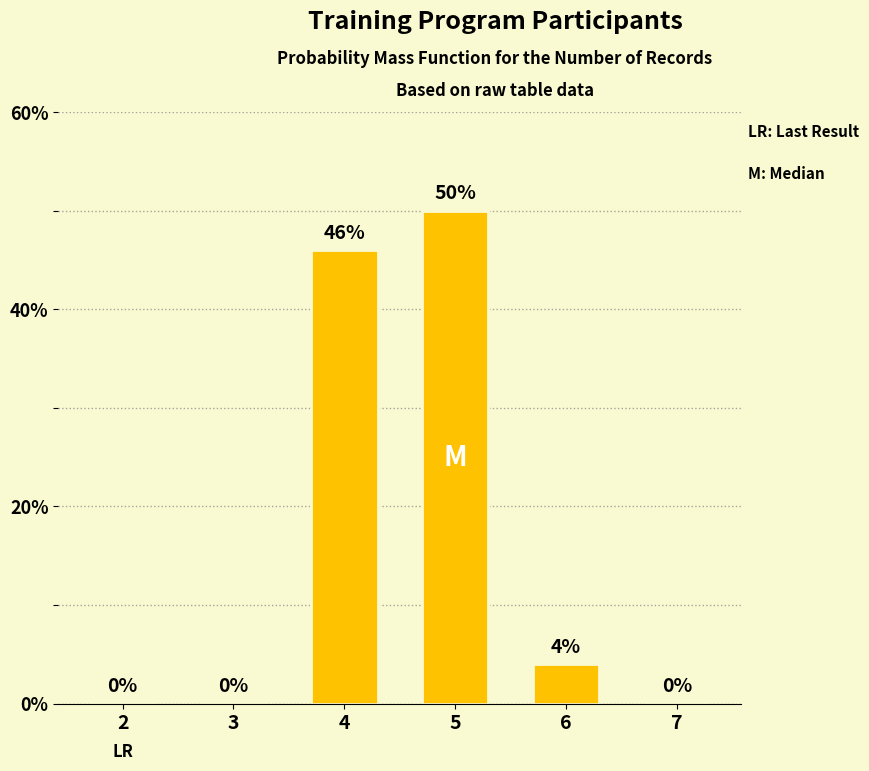

True or false: the data shows -19 at 2.

False